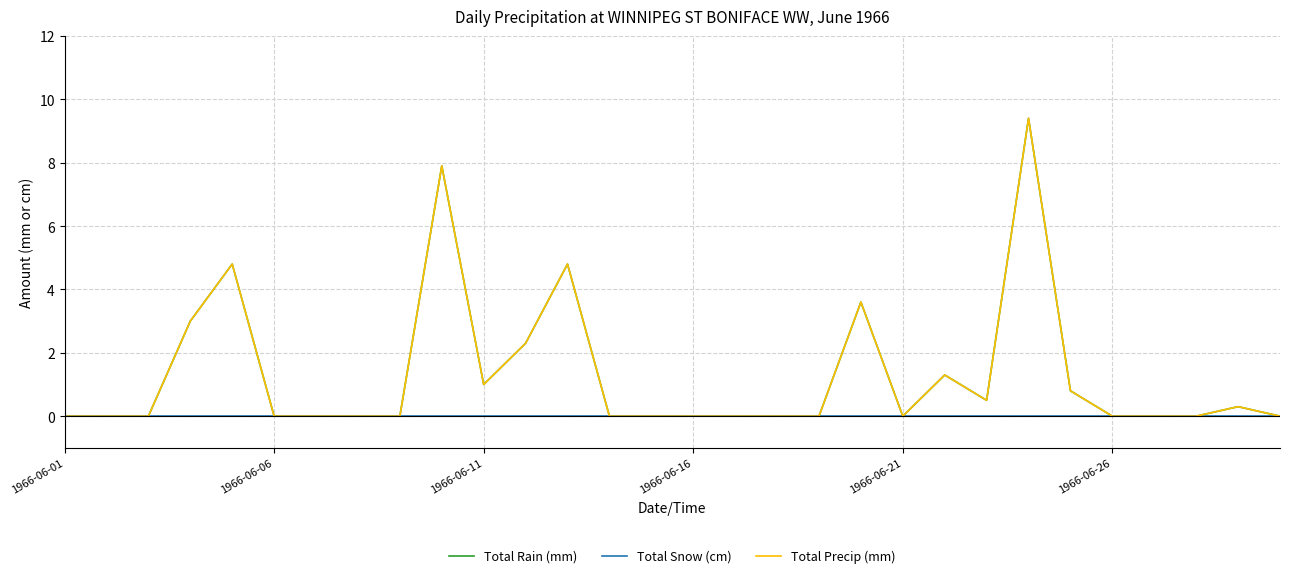

Which series has the largest total across all categories?

Total Rain (mm)